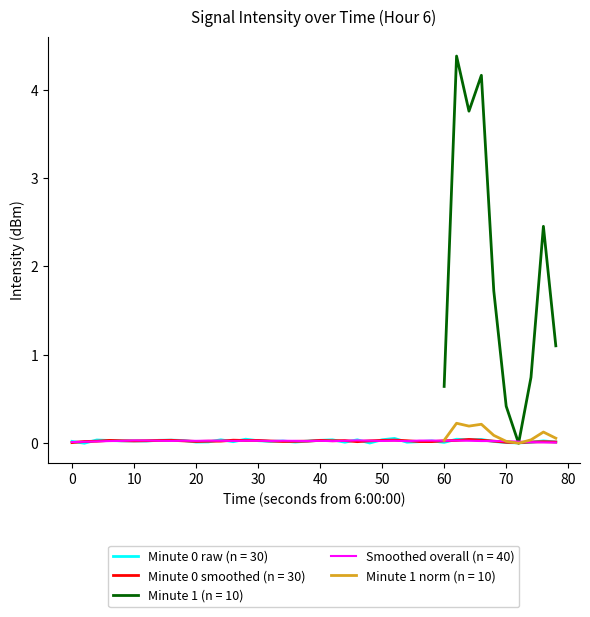

What is the maximum value for Minute 1 (n = 10)?

4.4